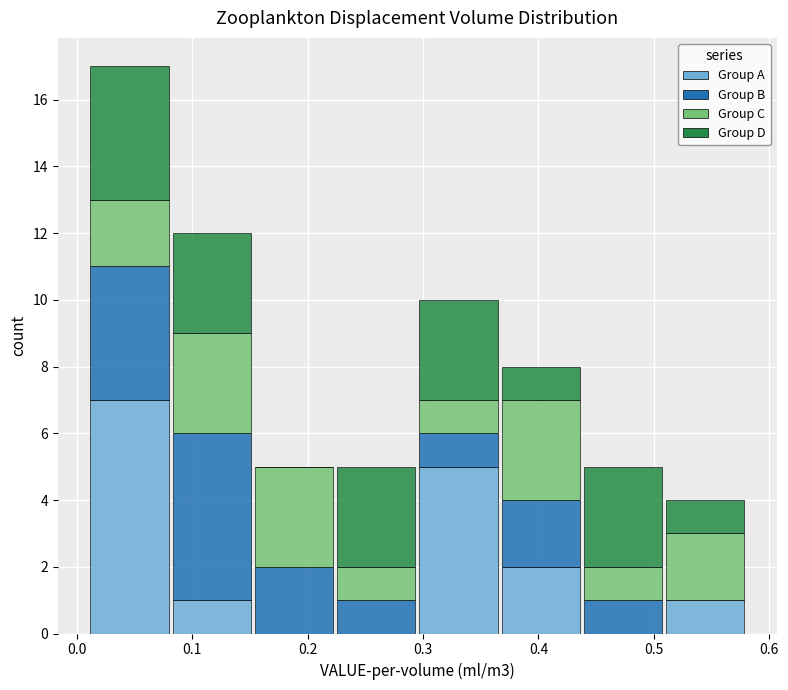

Reading left to right, transcribe this chart: for each stacked bar, give the range it covers on the x-axis and its total height. Neither the bar edges nor the heights are printed on the chart, so give them approximately, as read against the axes.

0.01 to 0.08: 17
0.08 to 0.15: 12
0.15 to 0.22: 5
0.22 to 0.30: 5
0.30 to 0.37: 10
0.37 to 0.44: 8
0.44 to 0.51: 5
0.51 to 0.58: 4